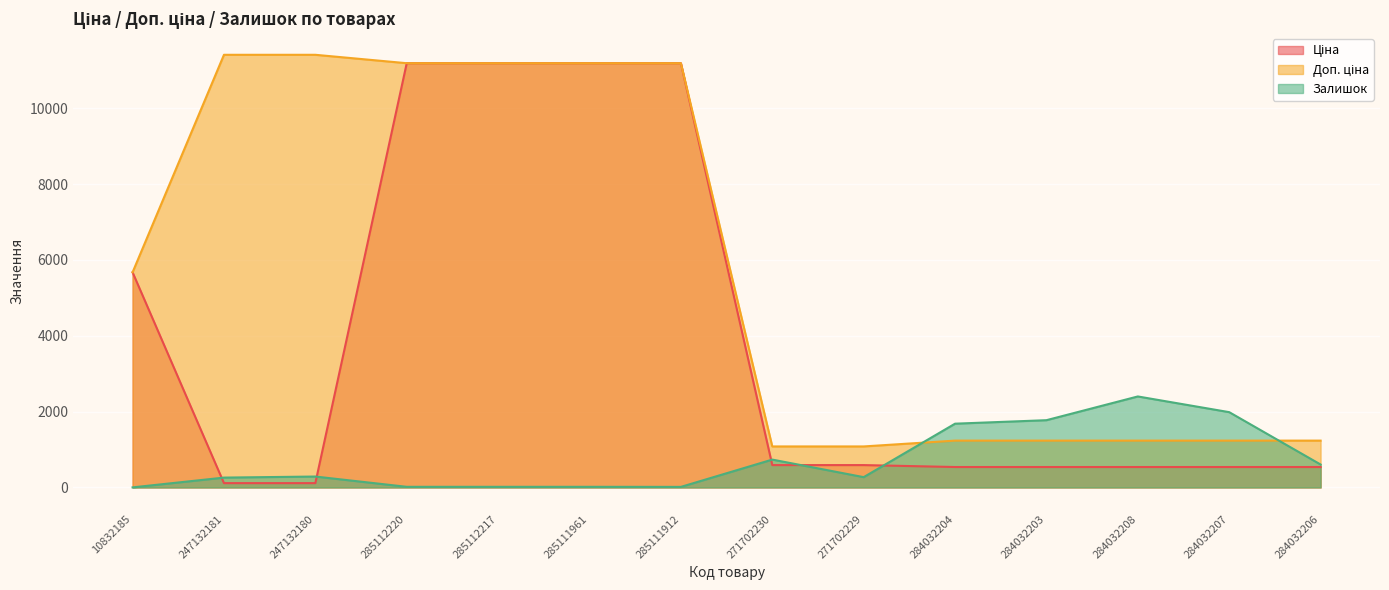

What is the spread (max minus min) of values at 285112217?

11171.2